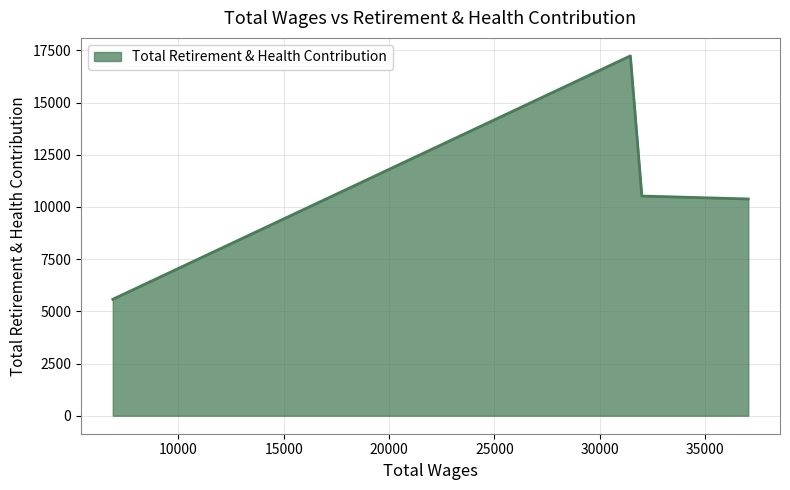

True or false: there are more than 2 points higher than both neighbors.

False